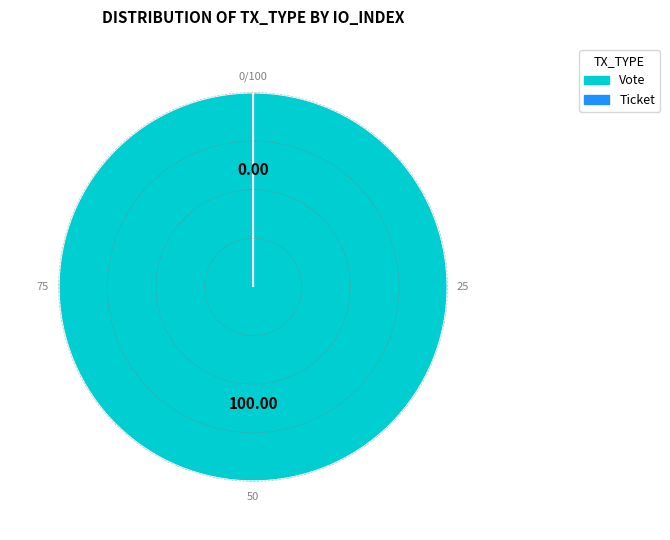

True or false: Ticket accounts for 1% of the total.

False